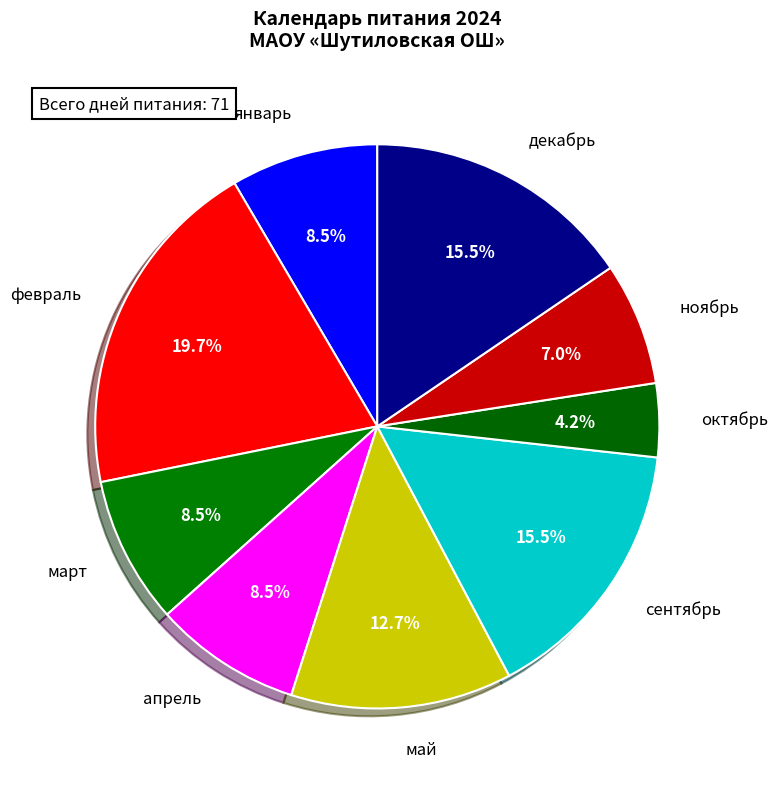

Does март represent more than half of the total?

No